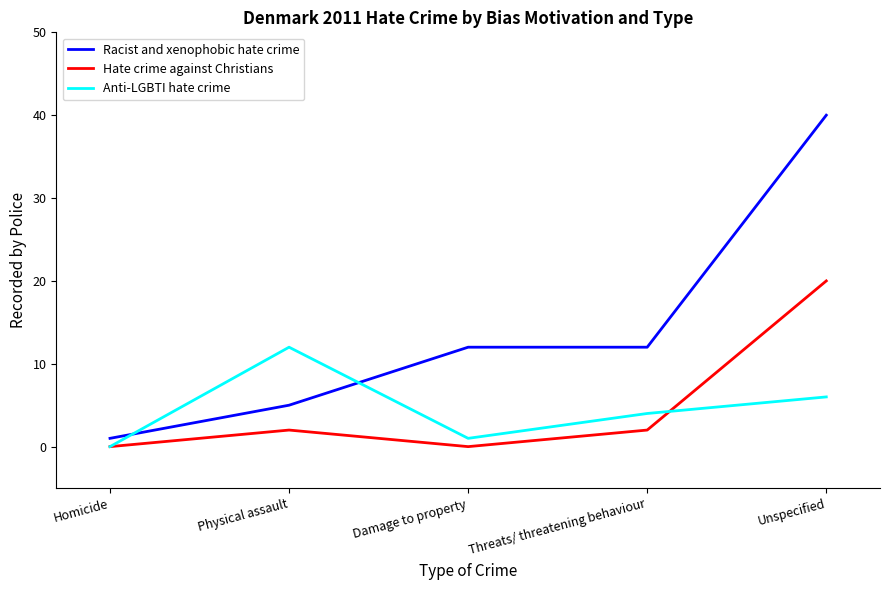

Is the value of Hate crime against Christians at Physical assault greater than the value of Racist and xenophobic hate crime at Unspecified?

No